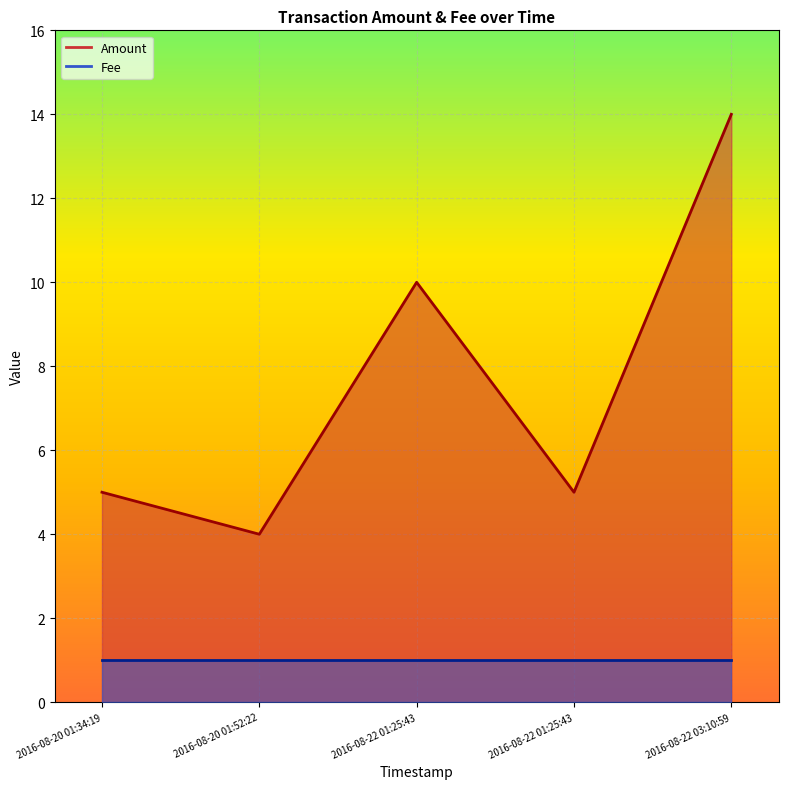

Rank the series by their average value, from highest to lowest.

Amount, Fee